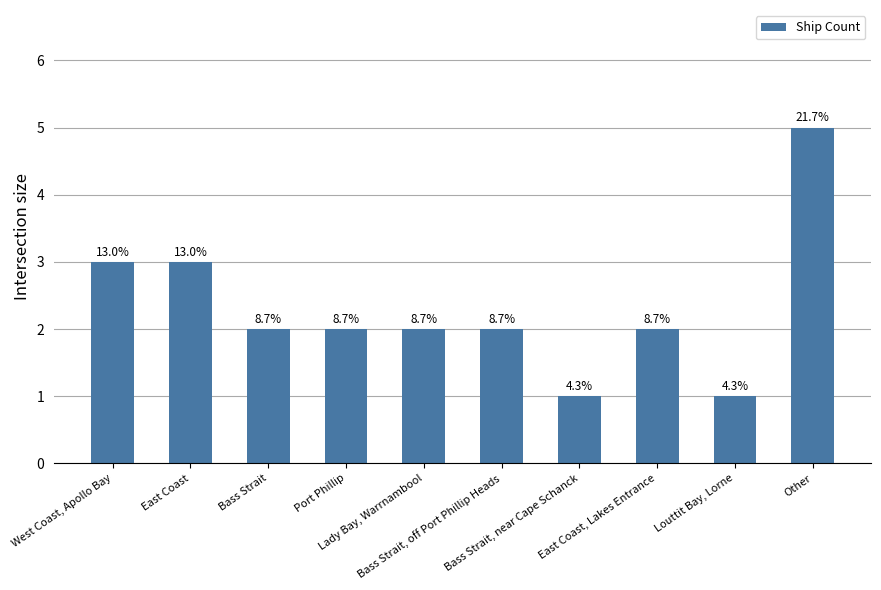

At which category does the chart reach its minimum across all series?

Bass Strait, near Cape Schanck